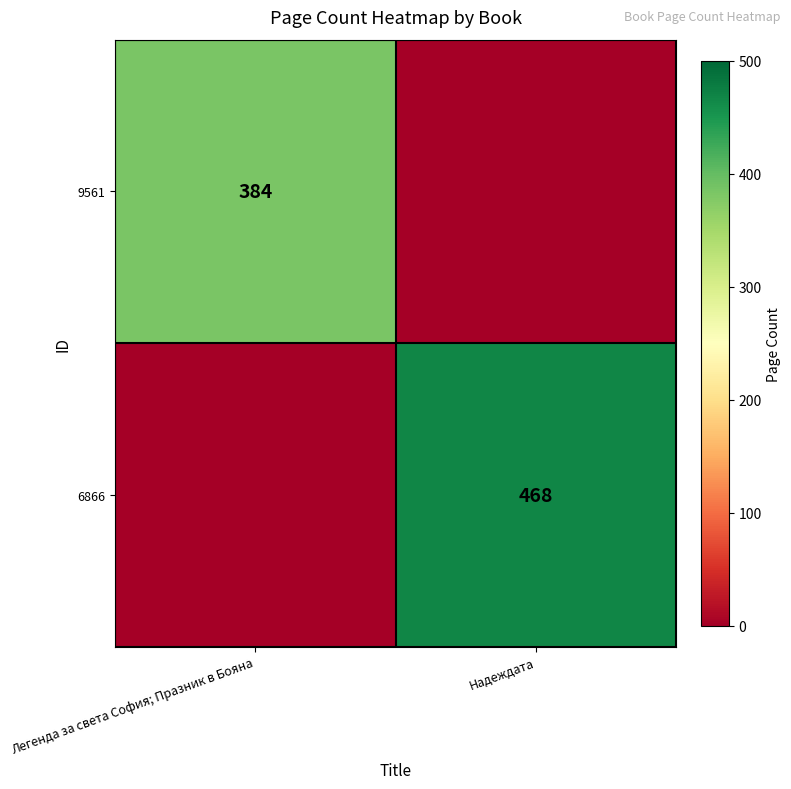

The value of 9561 at Легенда за света София; Празник в Бояна is 384. True or false?

True